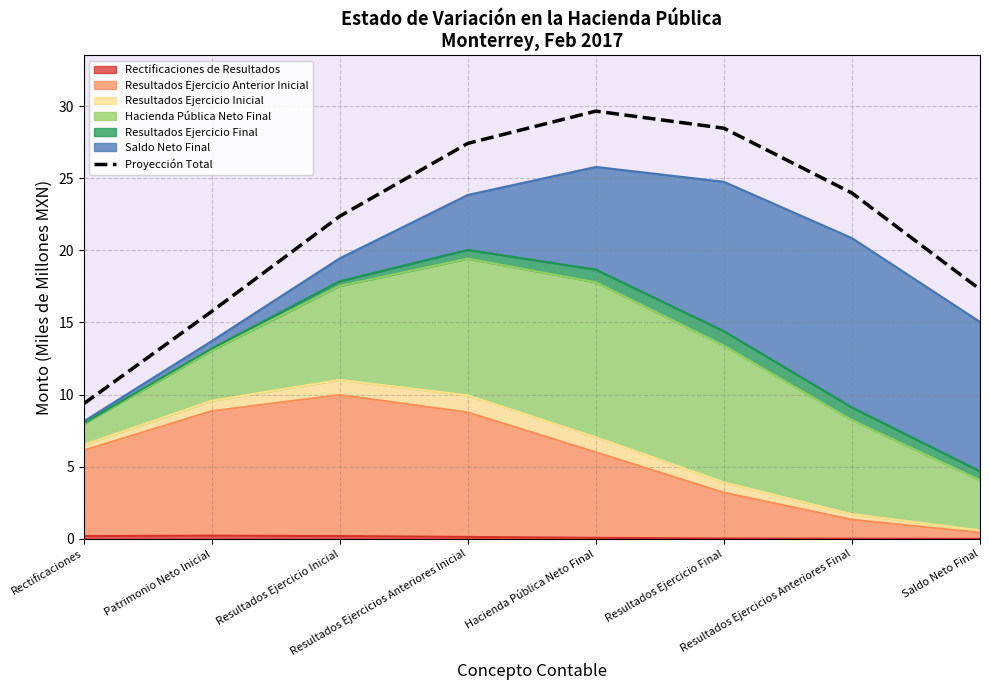

What is the difference between the maximum and second lowest values?

13.9